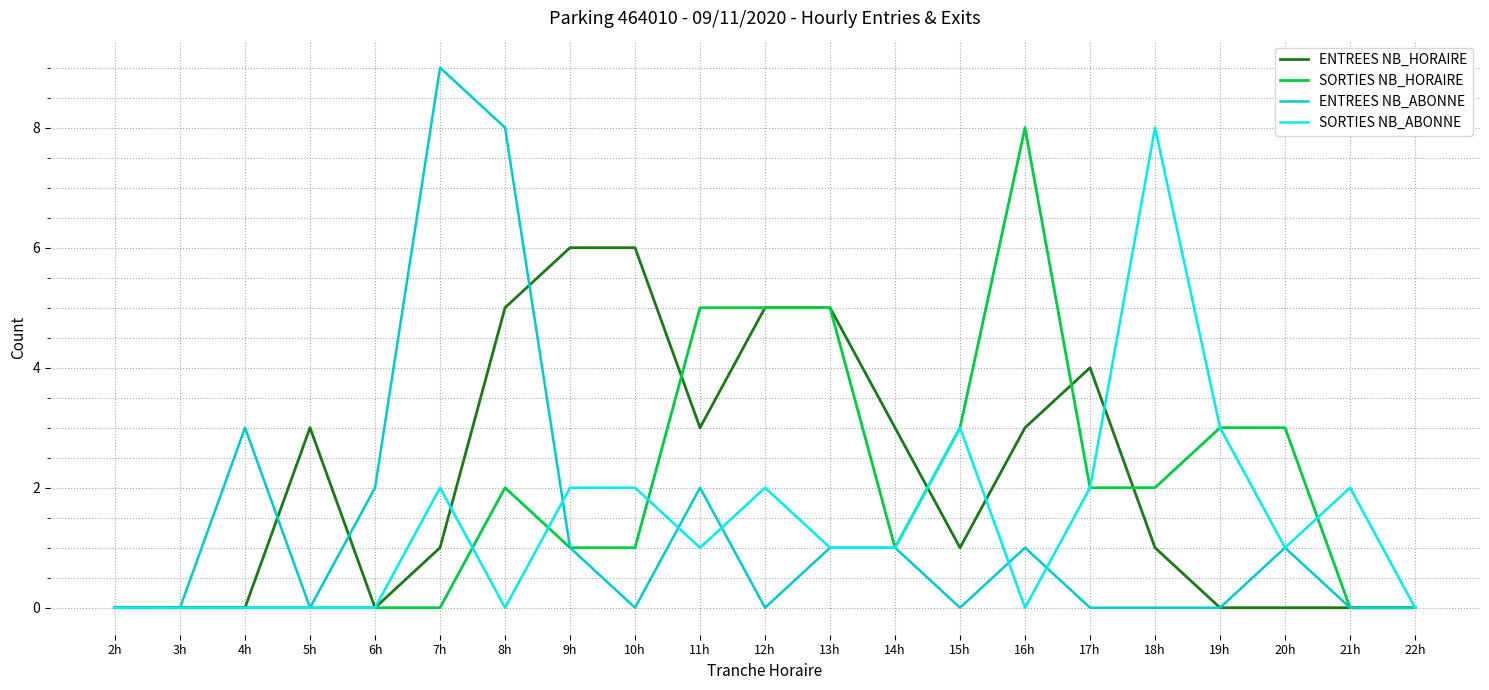

What position from the left is 13h?

12